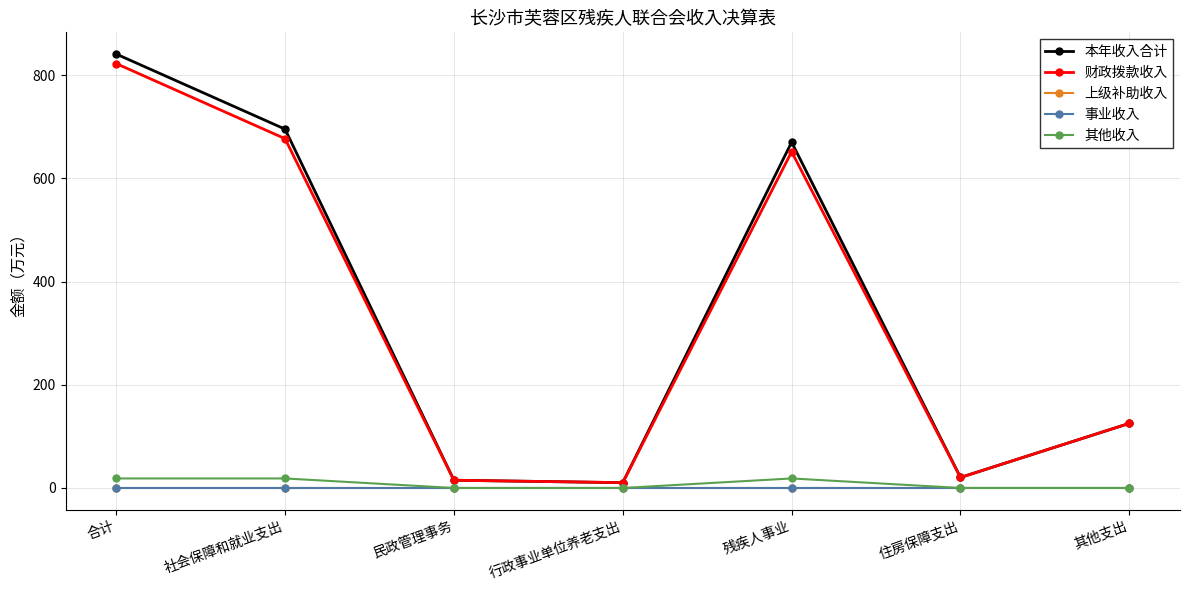

What is the difference between the highest and lowest values at 住房保障支出?

20.4